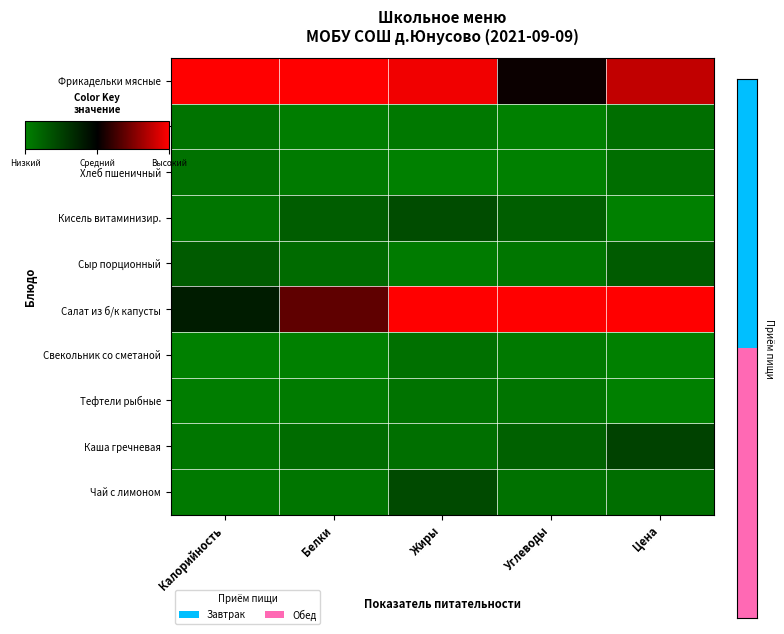

Which label corresponds to the largest value in the chart?

Калорийность